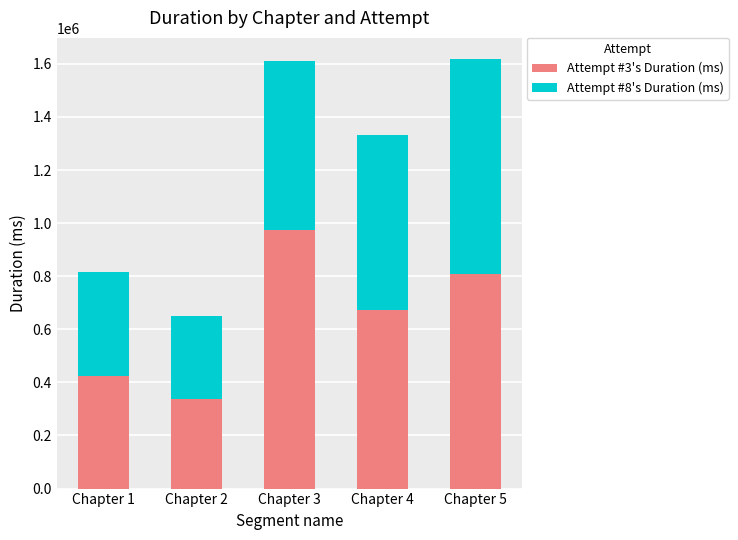

What is the total value across all series at Chapter 3?

1612513